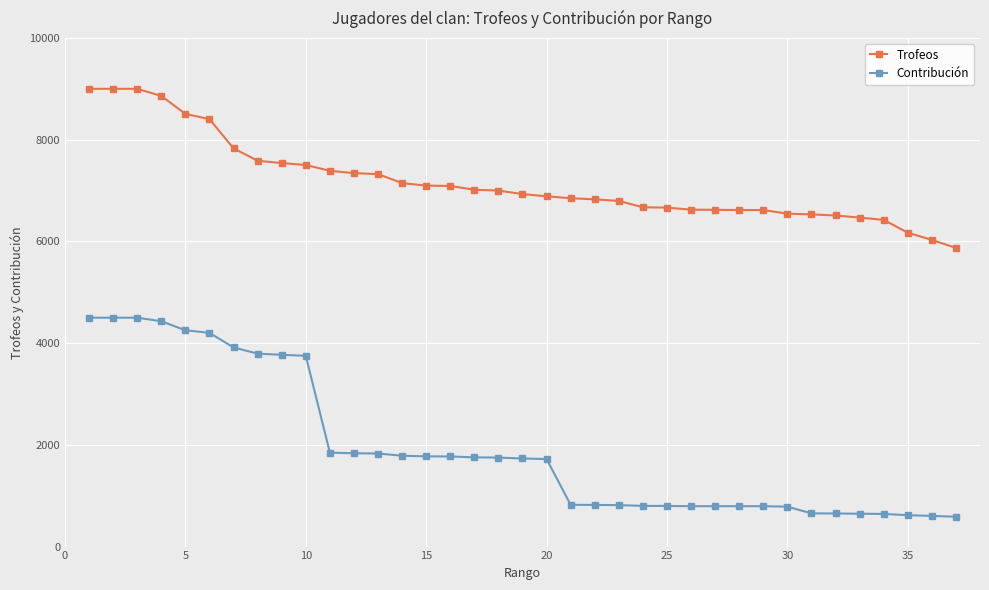

True or false: Contribución and Trofeos intersect in this chart.

False